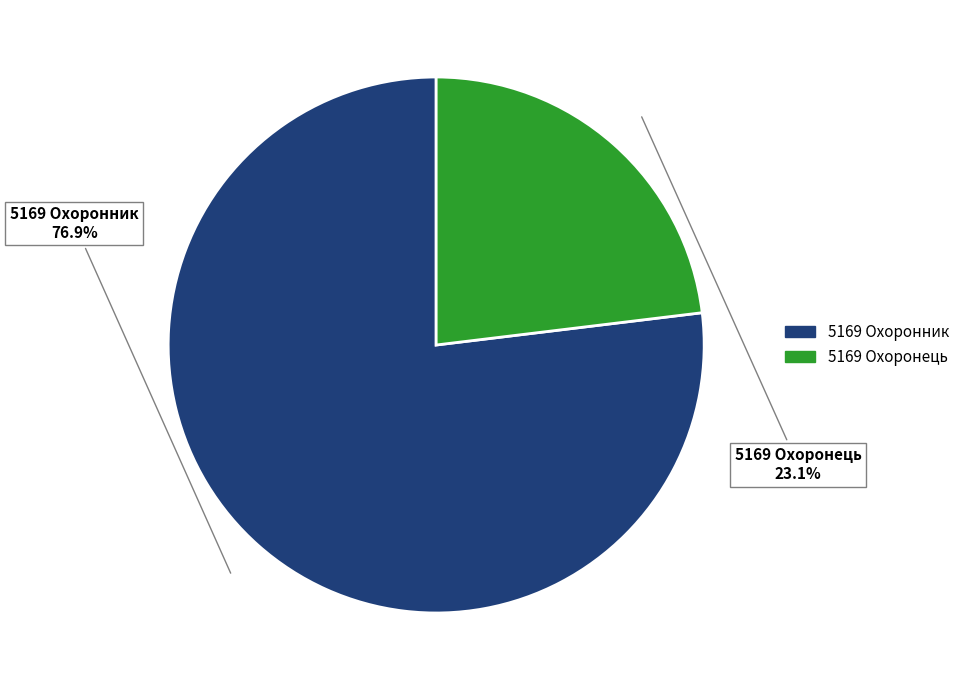

What is the ratio of the value at 5169 Охоронець to the value at 5169 Охоронник?

0.3